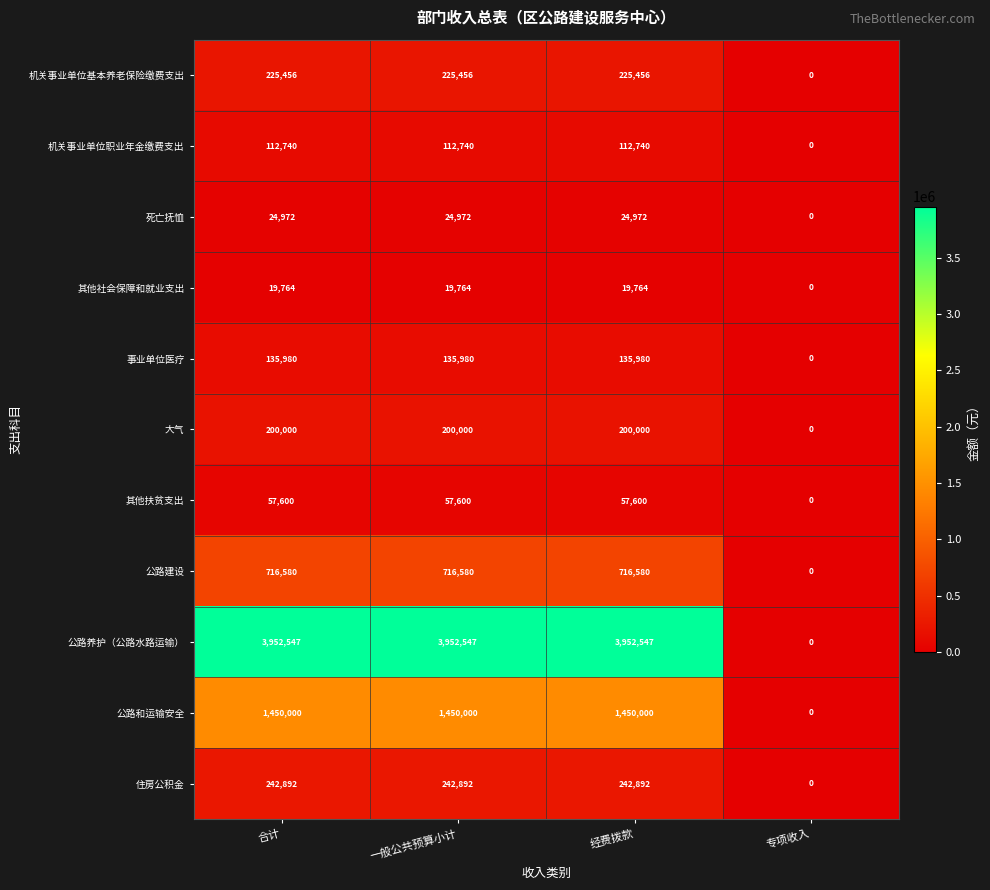

How many distinct data groups are displayed?

11